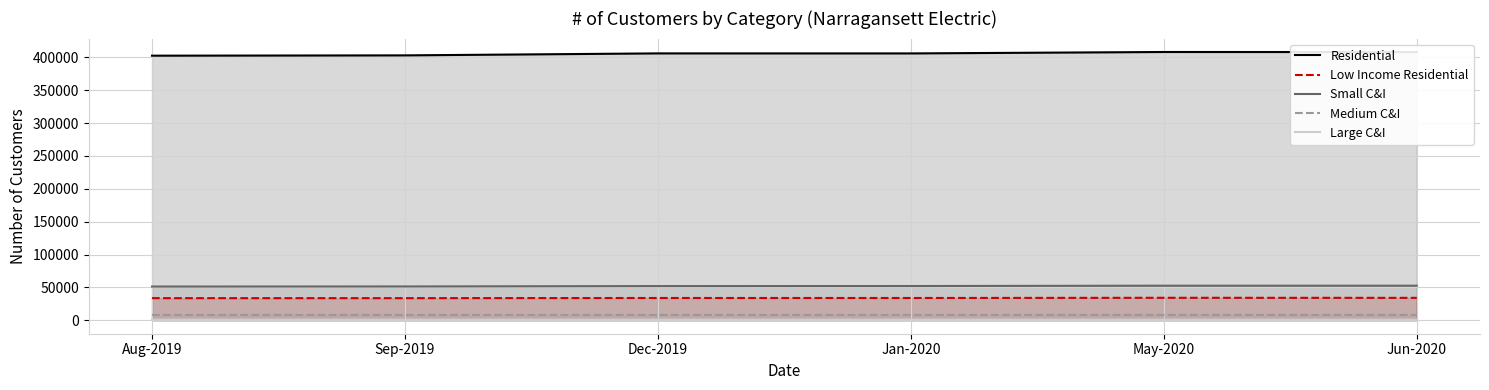

What is the difference between the second highest and second lowest values in the Small C&I series?

1159